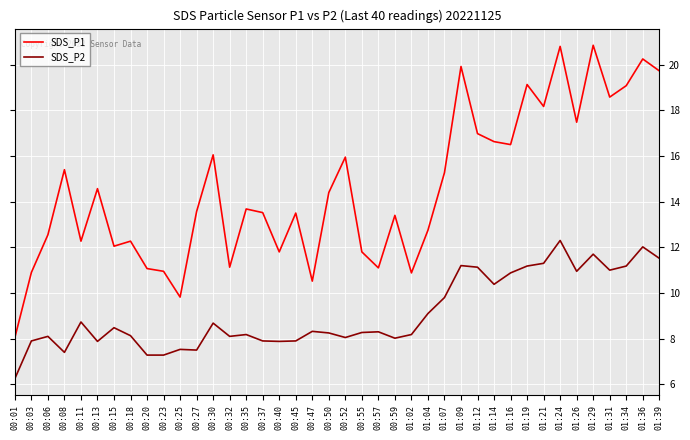

Which series changed the most between 00:45 and 01:31?

SDS_P1